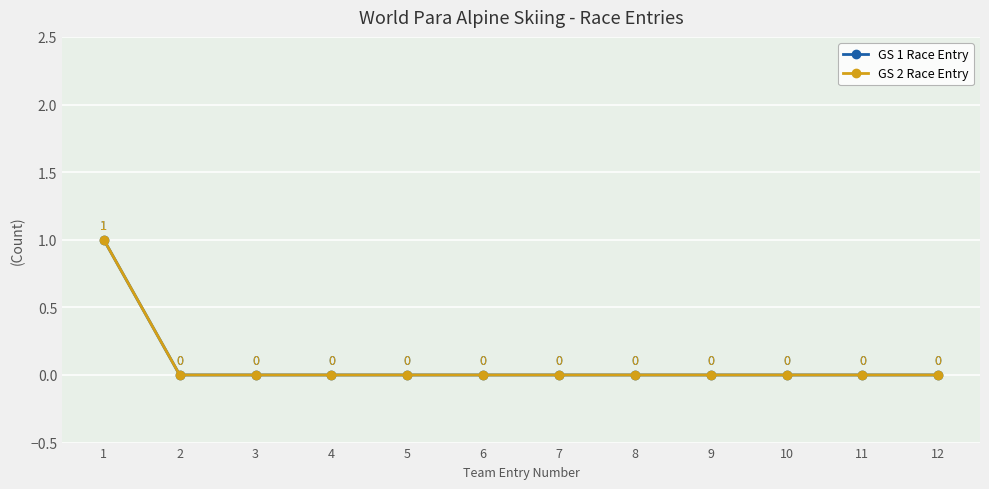

True or false: GS 2 Race Entry and GS 1 Race Entry cross at least once.

False